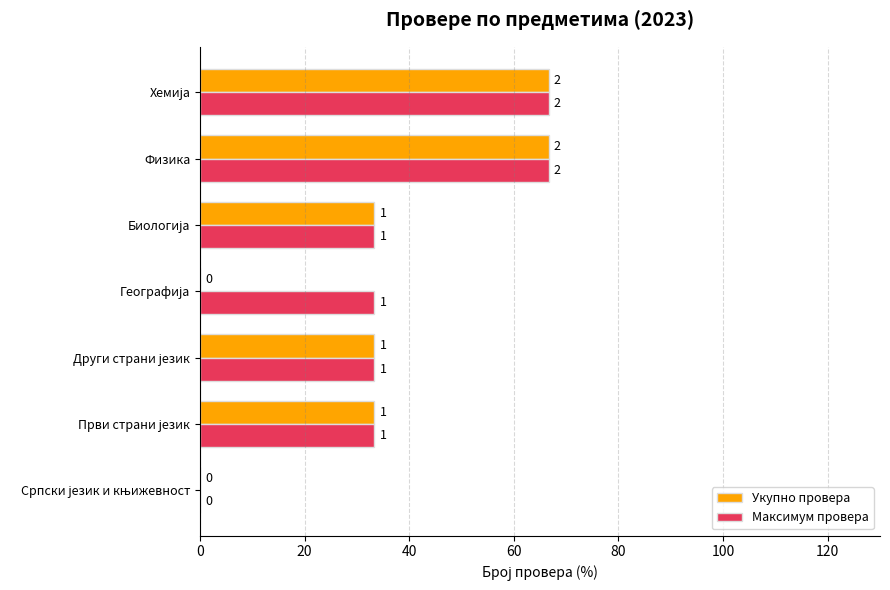

What is the difference between the maximum and second lowest values in the Укупно провера series?

66.7